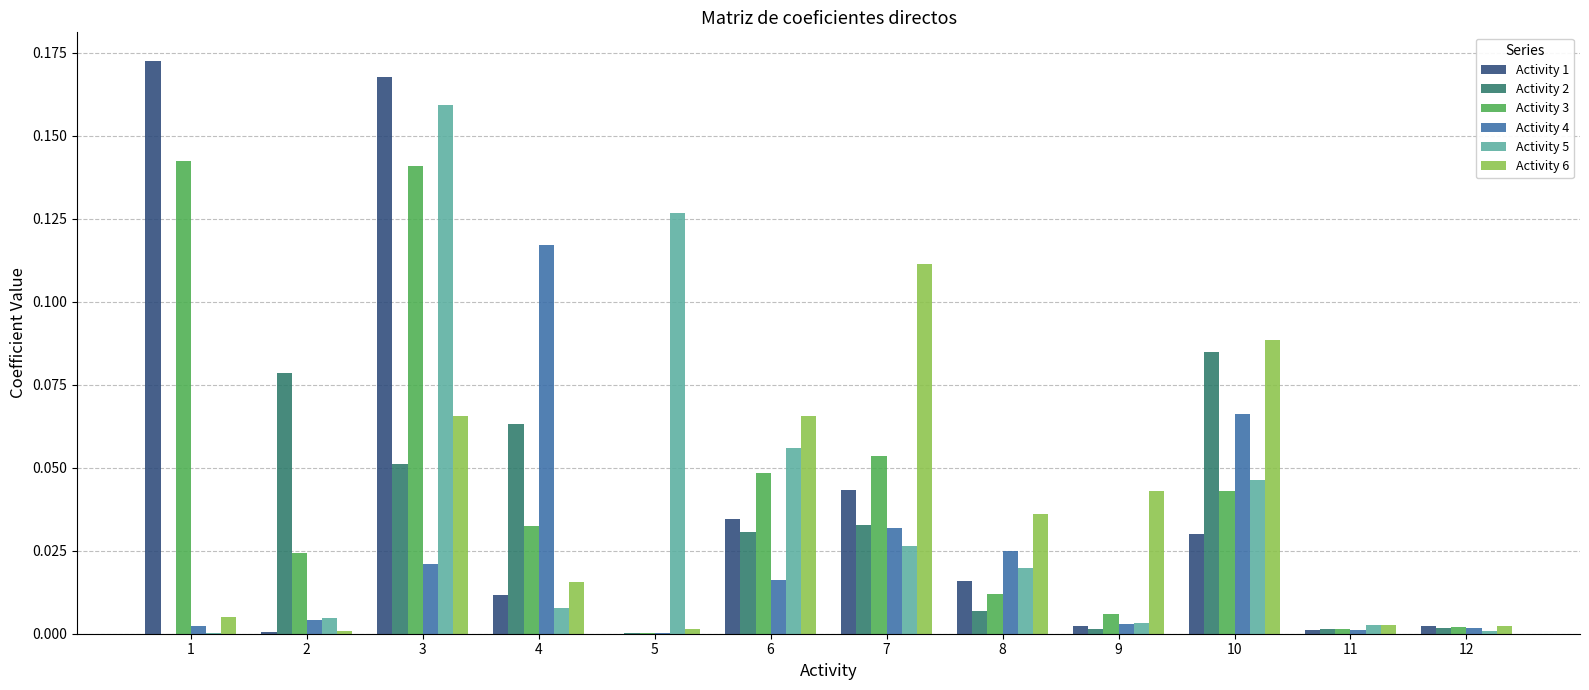

What is the sum of all Activity 6 values?

0.4